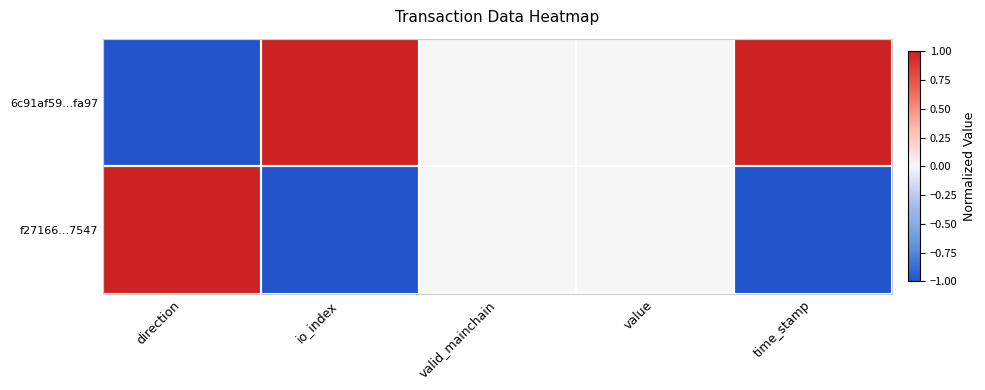

Which series has the widest spread of values?

6c91af59...fa97